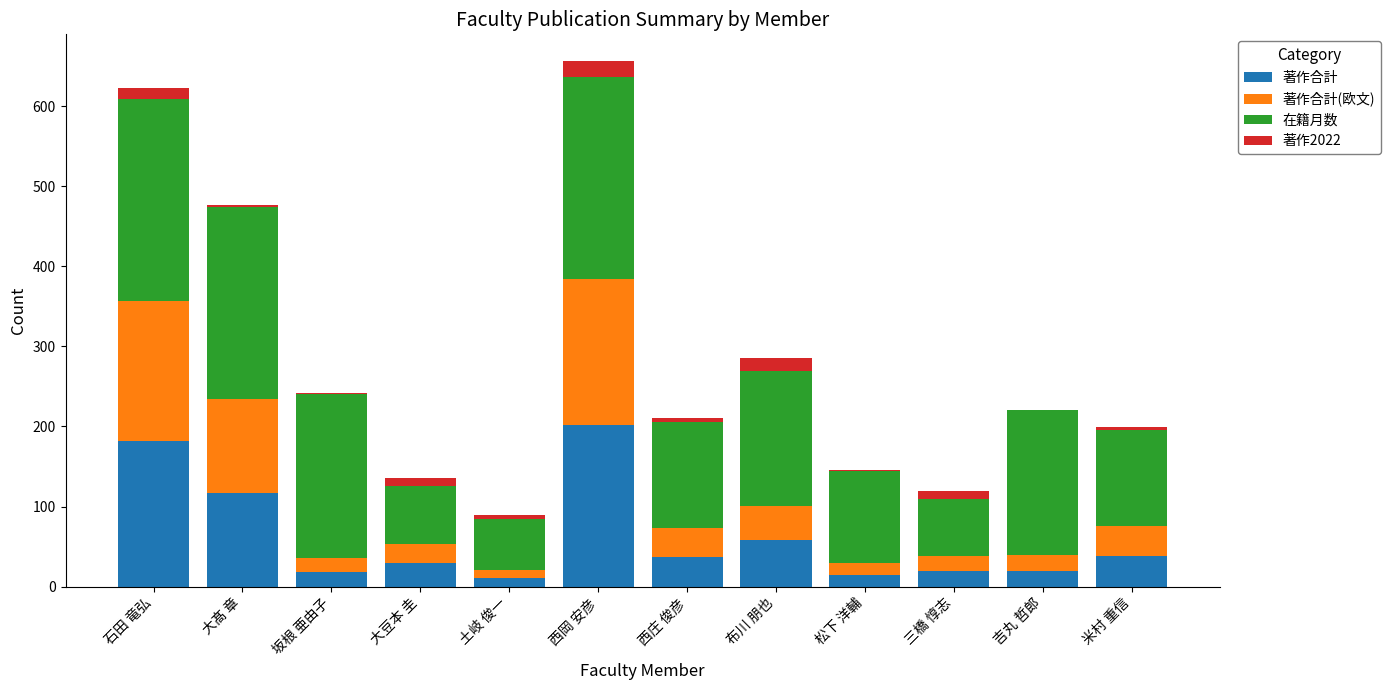

What is the sum of all 著作合計 values?

747